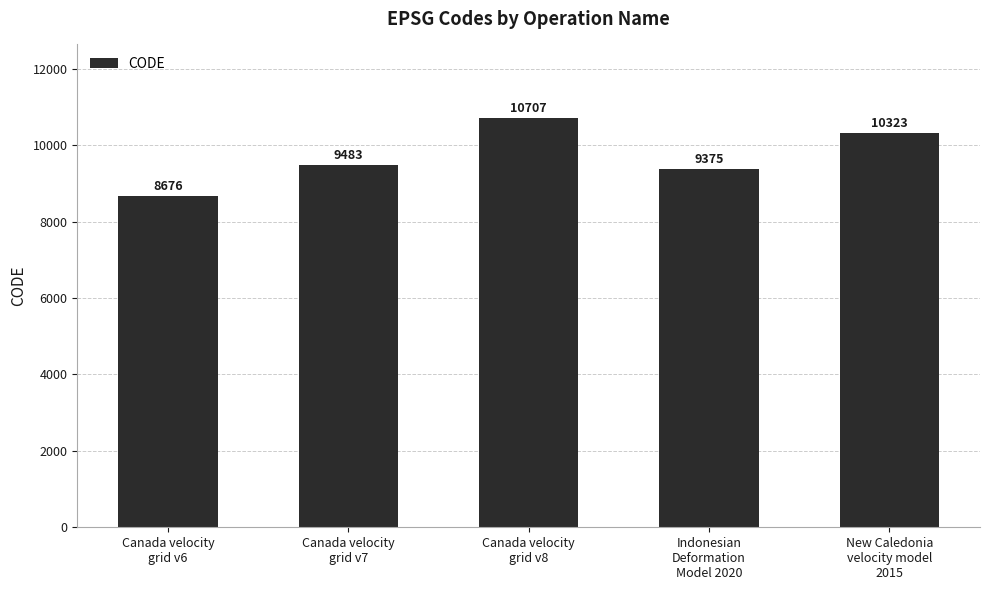

Rank the categories by value from highest to lowest.

Canada velocity
grid v8, New Caledonia
velocity model
2015, Canada velocity
grid v7, Indonesian
Deformation
Model 2020, Canada velocity
grid v6